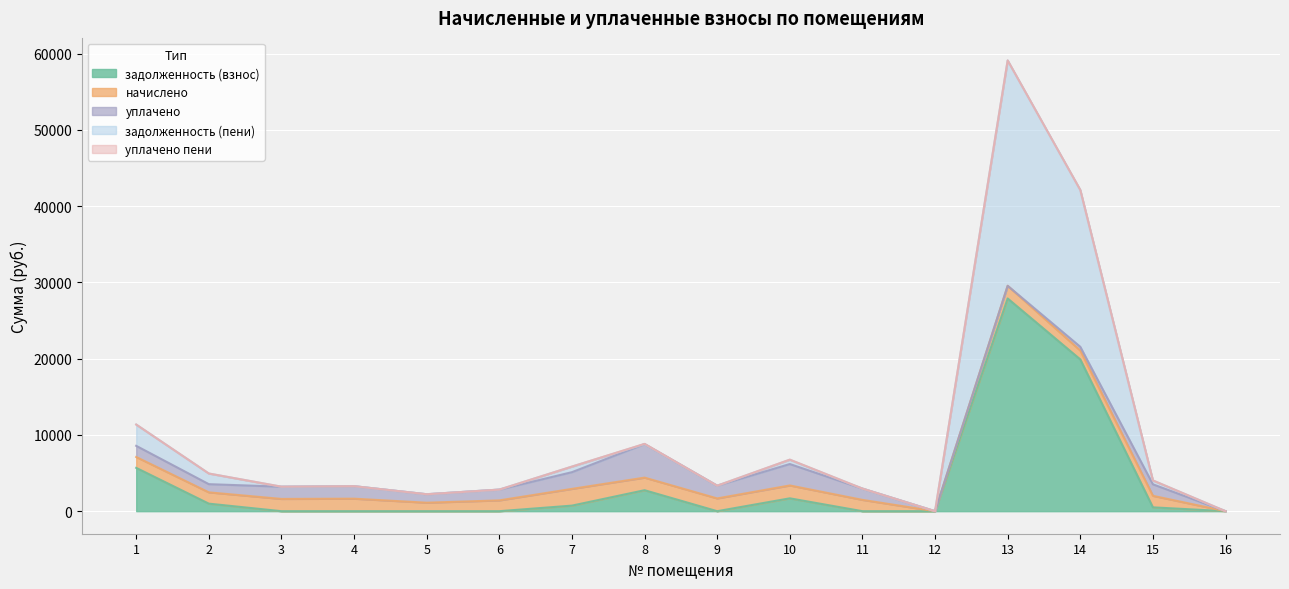

What is the difference between the maximum and minimum values in the уплачено series?

4399.2